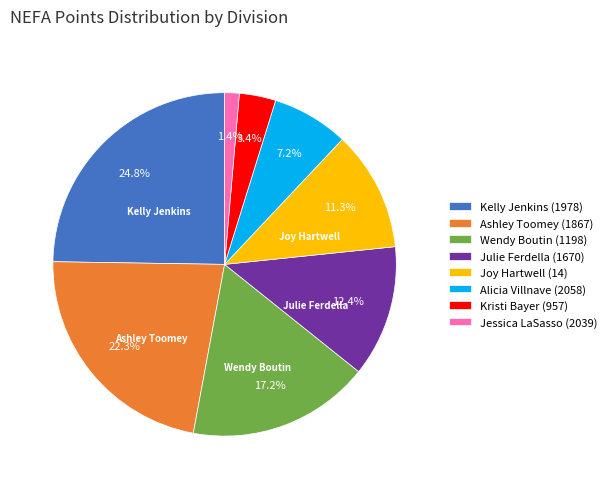

Does Joy Hartwell (14) represent more than half of the total?

No